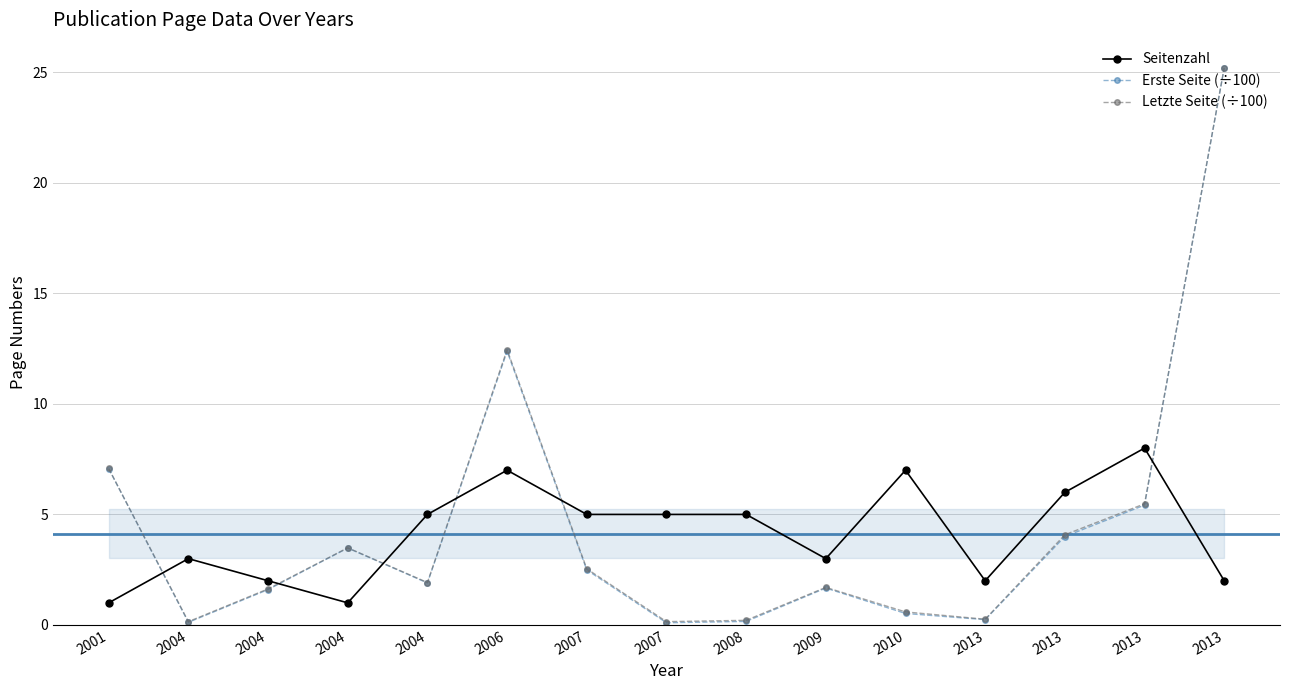

True or false: Letzte Seite (÷100) and Seitenzahl intersect in this chart.

True